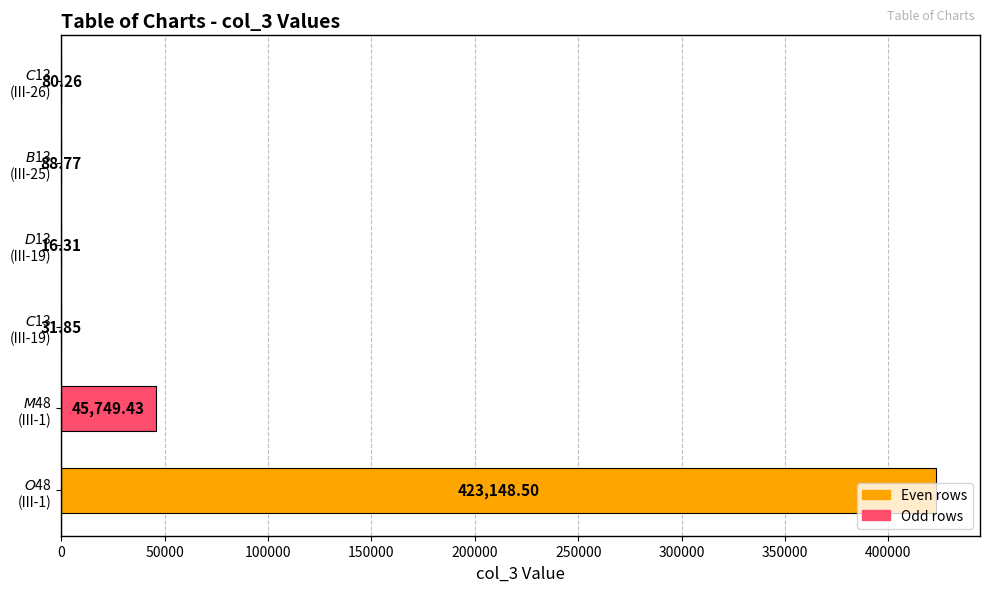

What is the sum of all values?

469115.1